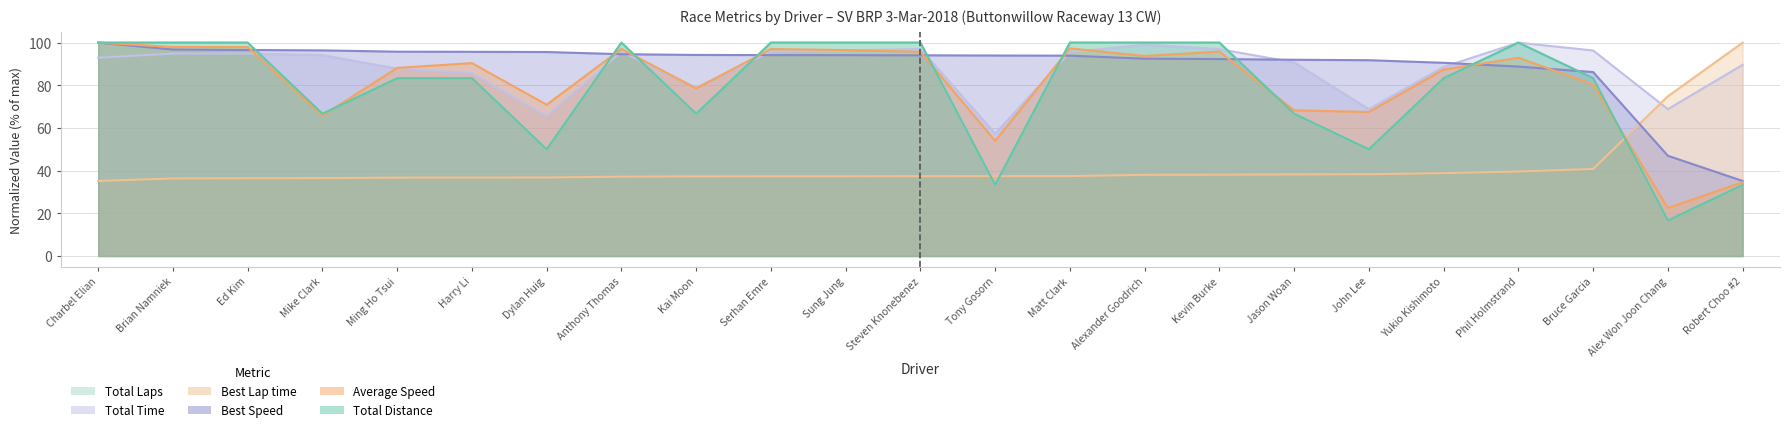

Which category has the highest value in the Best Speed series?

Charbel Elian